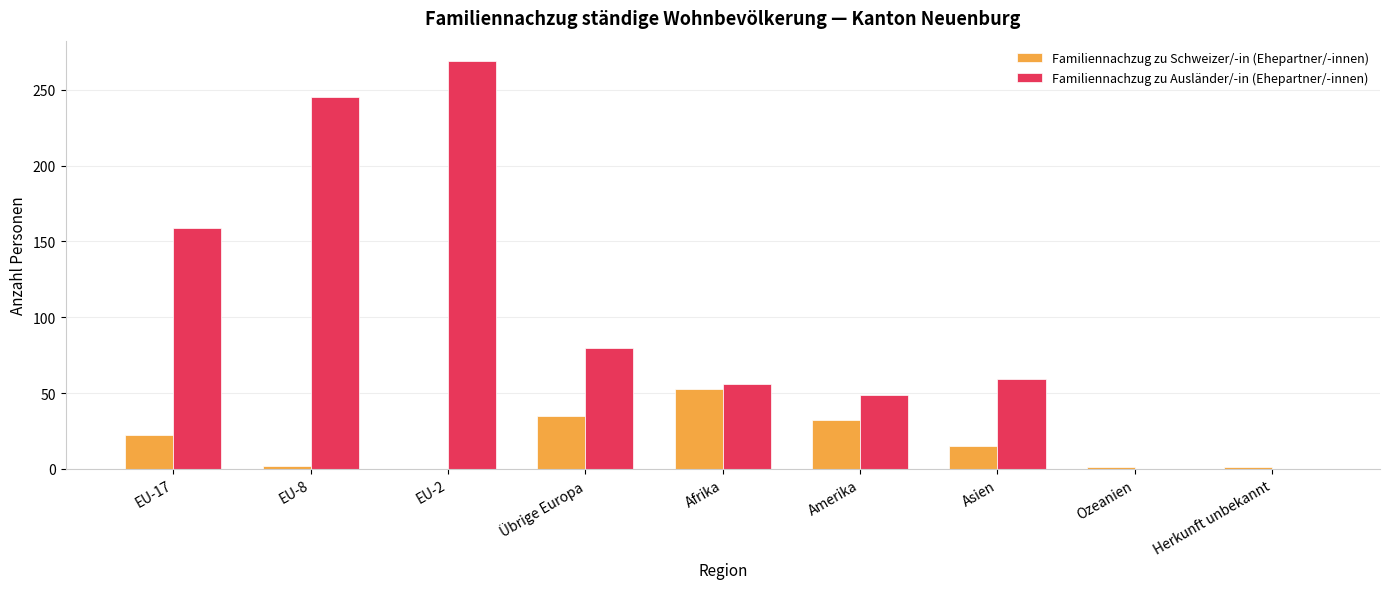

What is the maximum value for Familiennachzug zu Ausländer/-in (Ehepartner/-innen)?

269